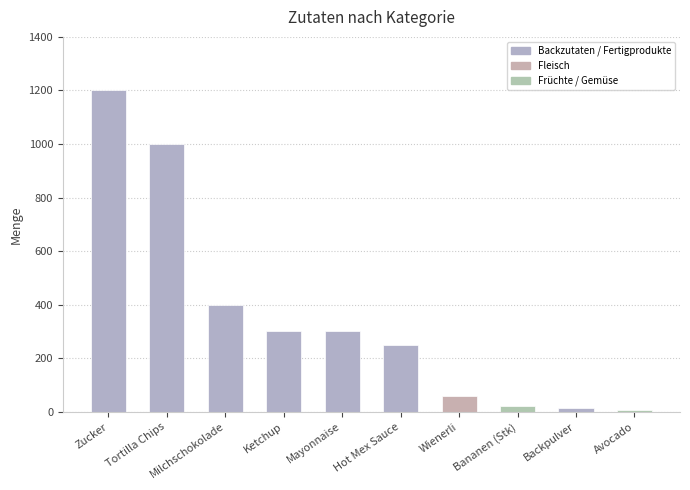

What is the difference between the values at Hot Mex Sauce and Mayonnaise?

50